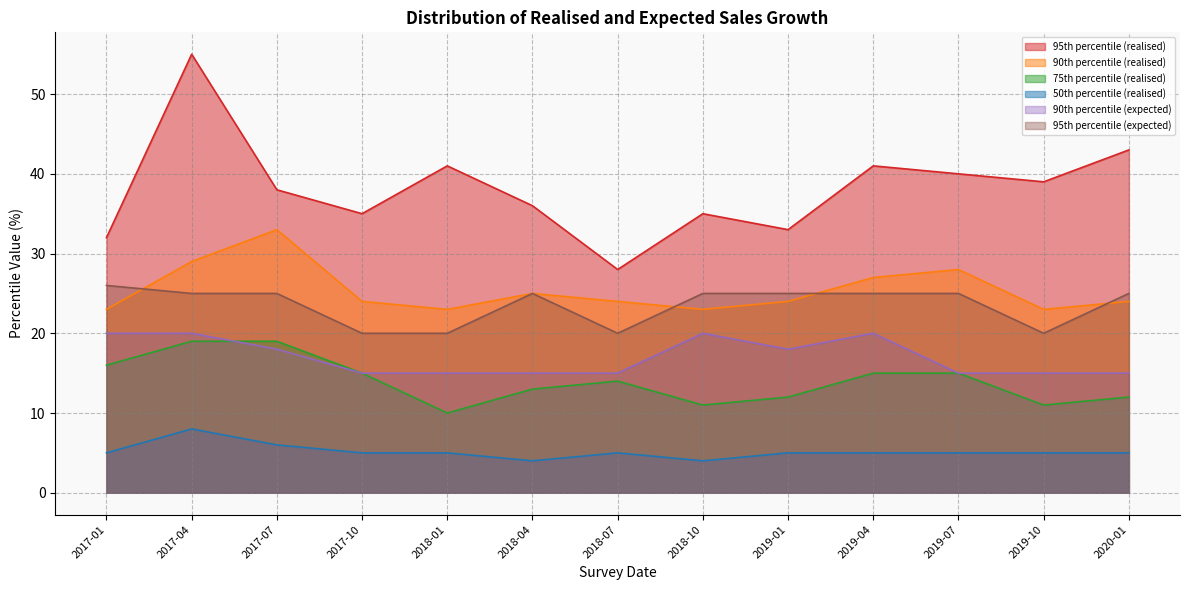

List the labels in order of 90th percentile (realised) value, largest first.

2017-07, 2017-04, 2019-07, 2019-04, 2018-04, 2017-10, 2018-07, 2019-01, 2020-01, 2017-01, 2018-01, 2018-10, 2019-10